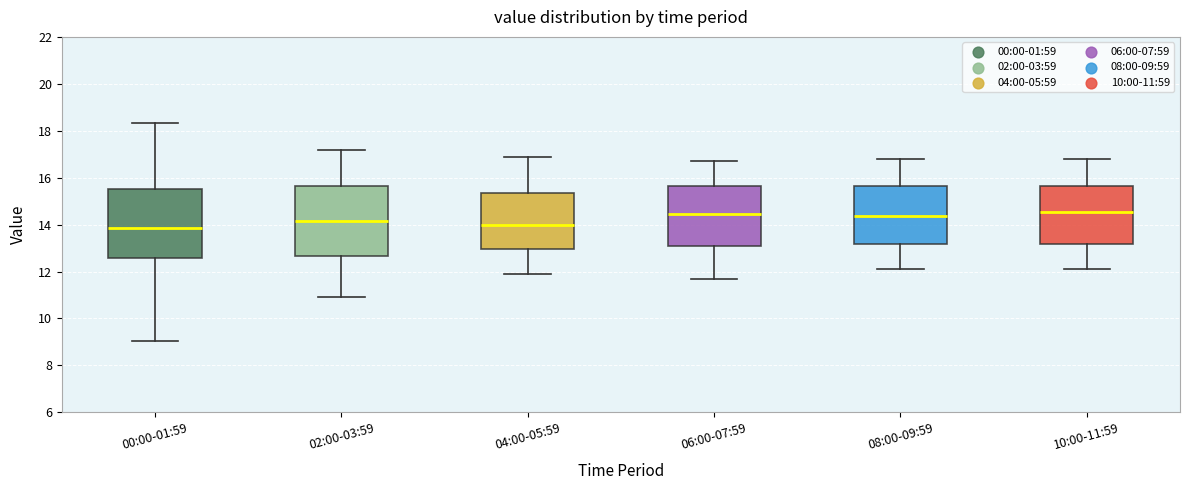

Reading left to right, transcribe this box plot: for each box, give where its median line is, the range the box spans, and where its two whiskers end, as read against the y-axis. The values are not printed on the chart, so give them approximately, as read against the axis.

00:00-01:59: median 13.8, box 12.6 to 15.6, whiskers 9.0 to 18.4
02:00-03:59: median 14.2, box 12.6 to 15.6, whiskers 11.0 to 17.2
04:00-05:59: median 14.0, box 13.0 to 15.4, whiskers 12.0 to 17.0
06:00-07:59: median 14.4, box 13.0 to 15.6, whiskers 11.8 to 16.8
08:00-09:59: median 14.4, box 13.2 to 15.6, whiskers 12.2 to 16.8
10:00-11:59: median 14.6, box 13.2 to 15.6, whiskers 12.2 to 16.8